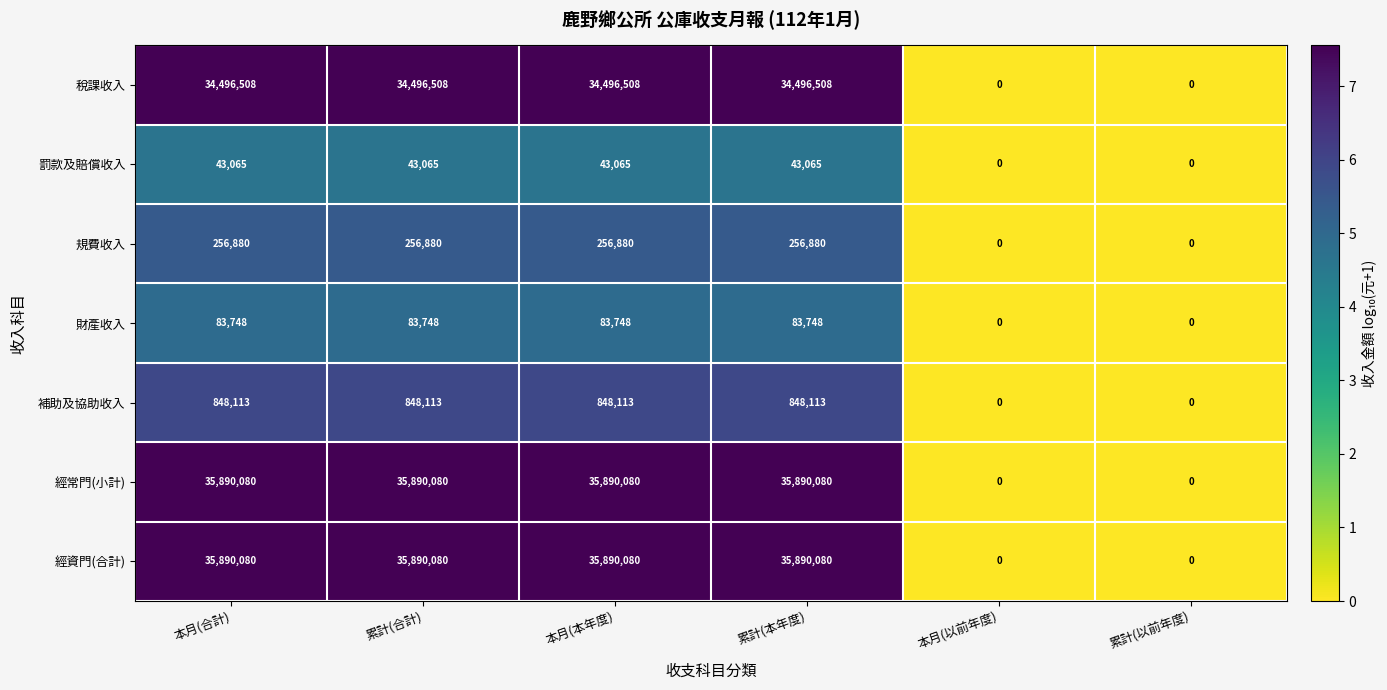

How many data points does each series have?

6